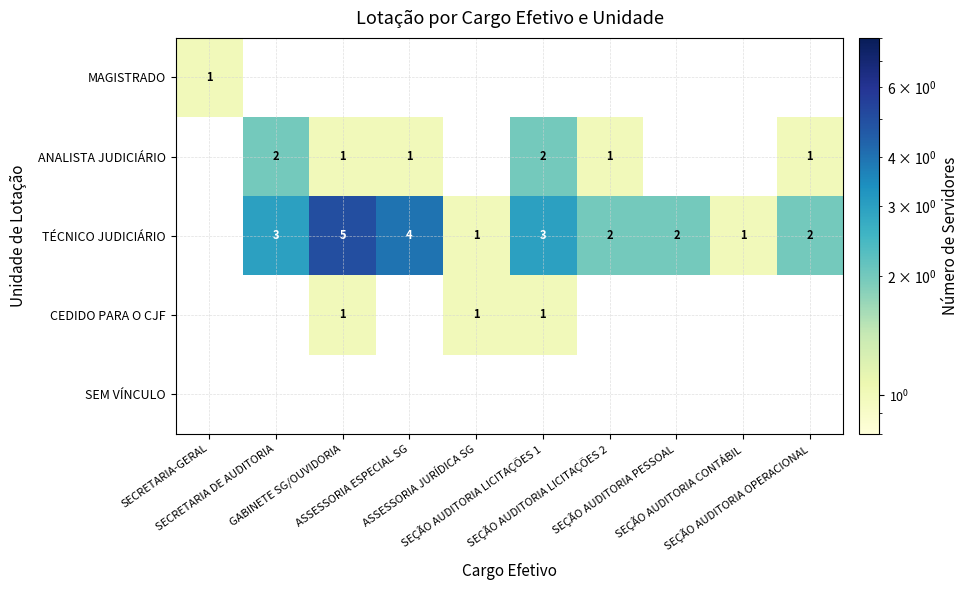

How many values in the ANALISTA JUDICIÁRIO series are below 1?

4